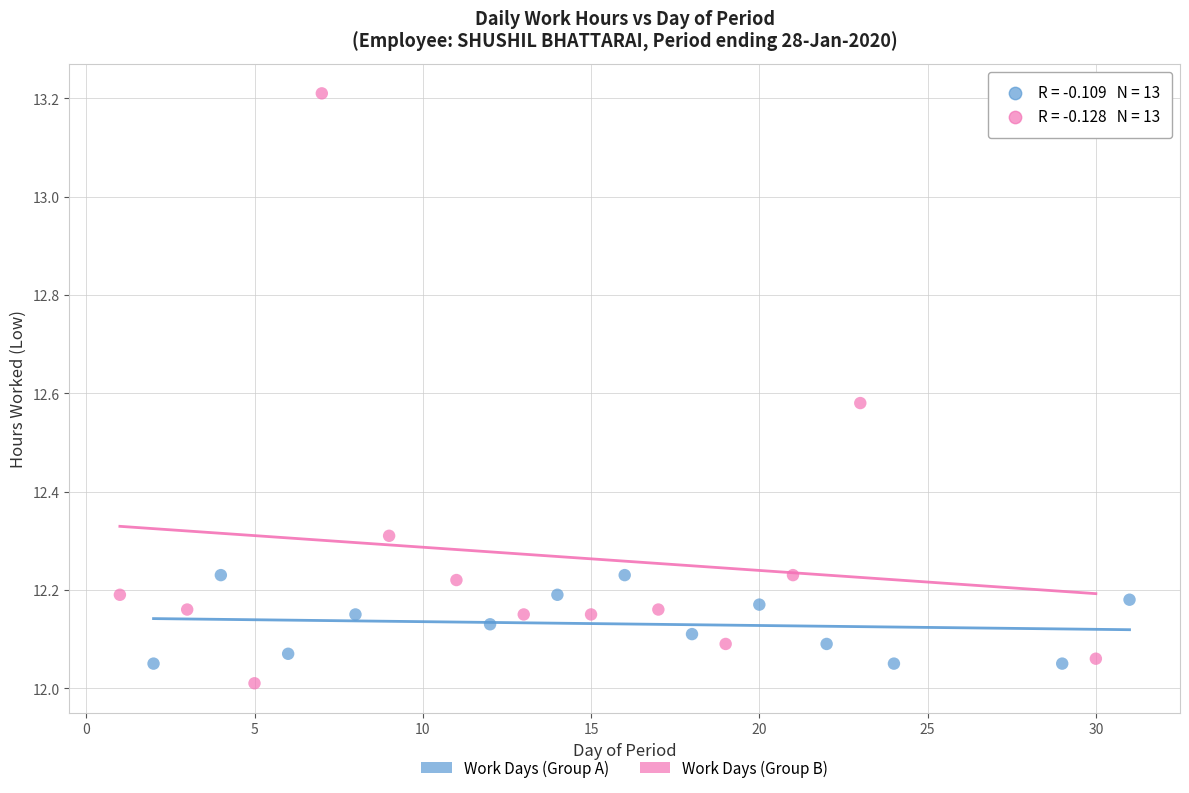

Which series has the widest spread of Y values?

Work Days (Group B)